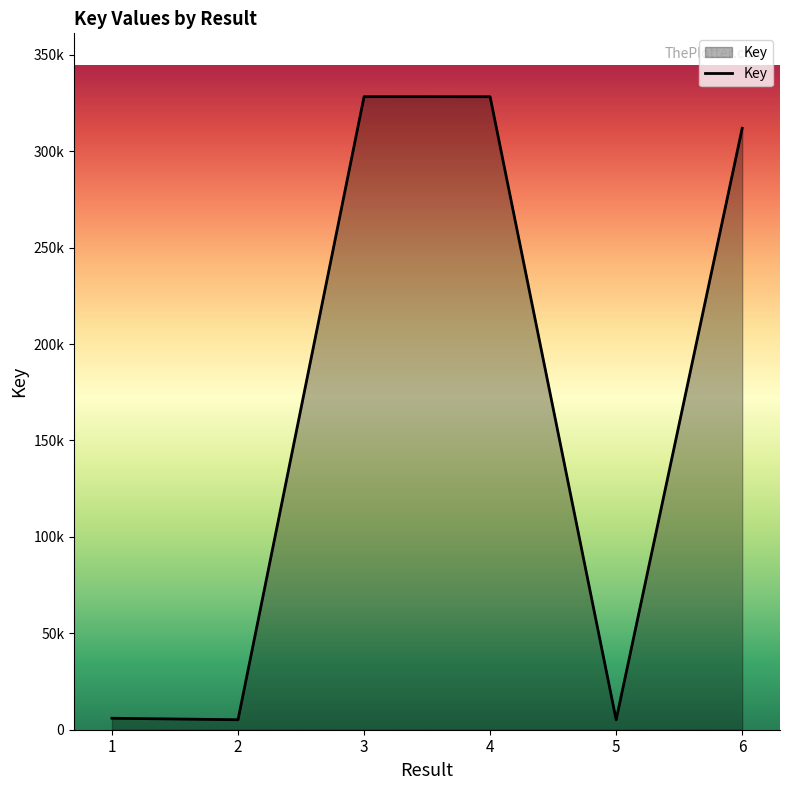

Which has a higher value, 4 or 3?

3